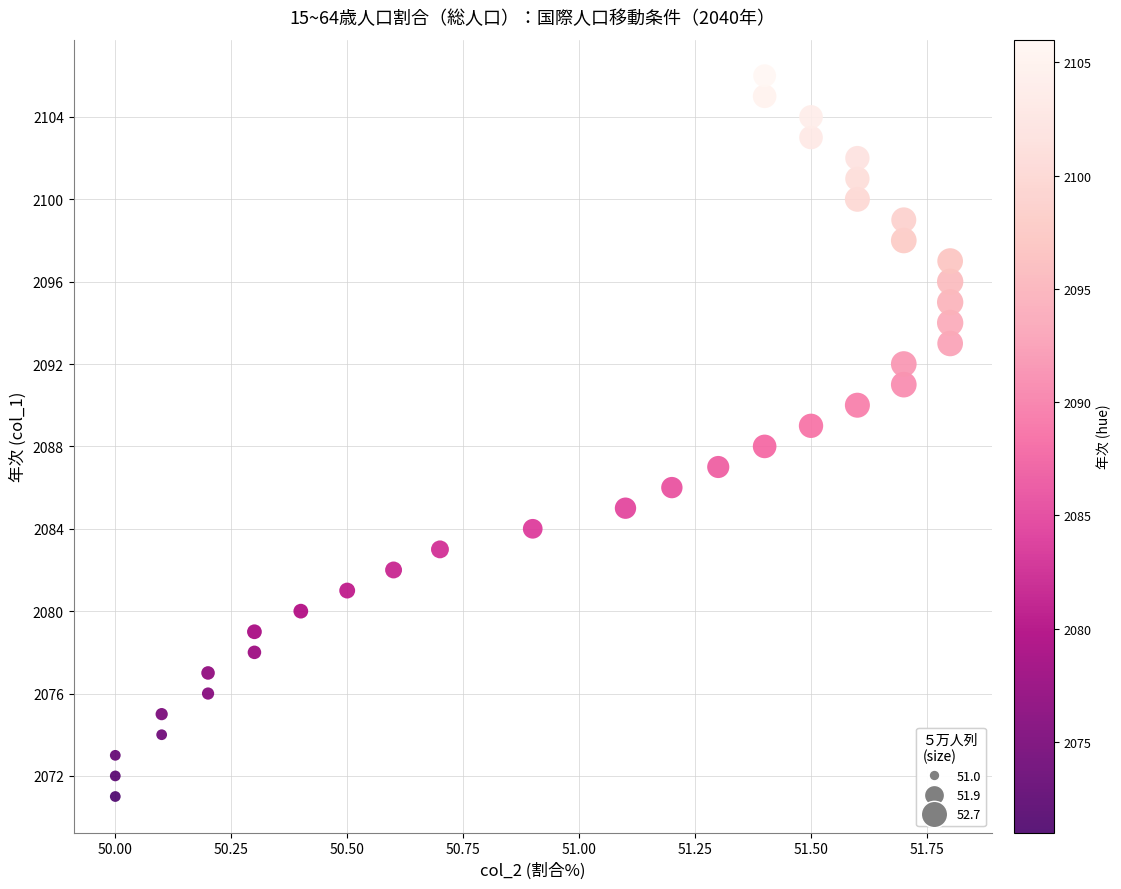

What is the range of Y values (max minus min)?

35